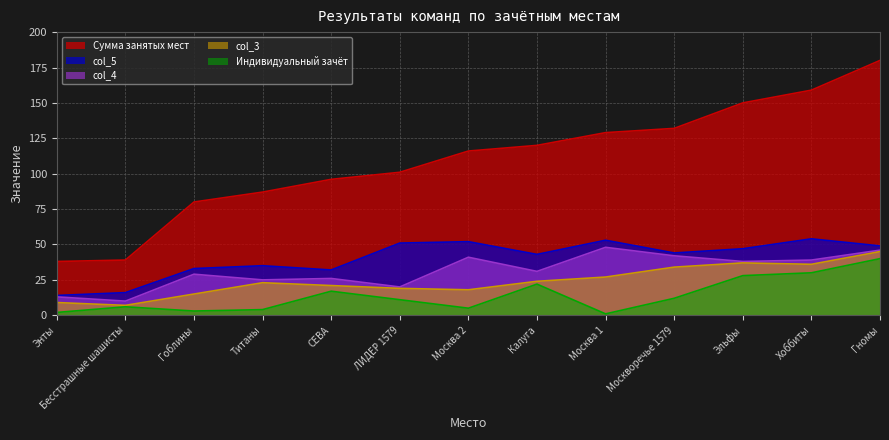

True or false: col_3 and col_5 intersect in this chart.

False